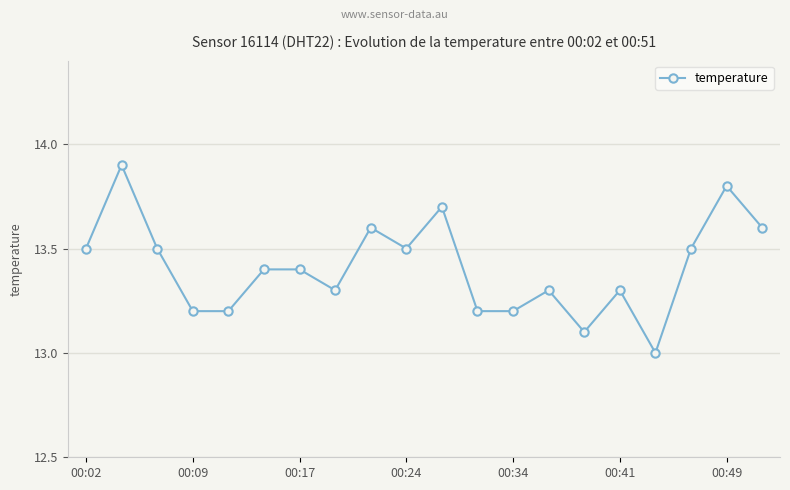

What is the greatest value displayed?

13.9